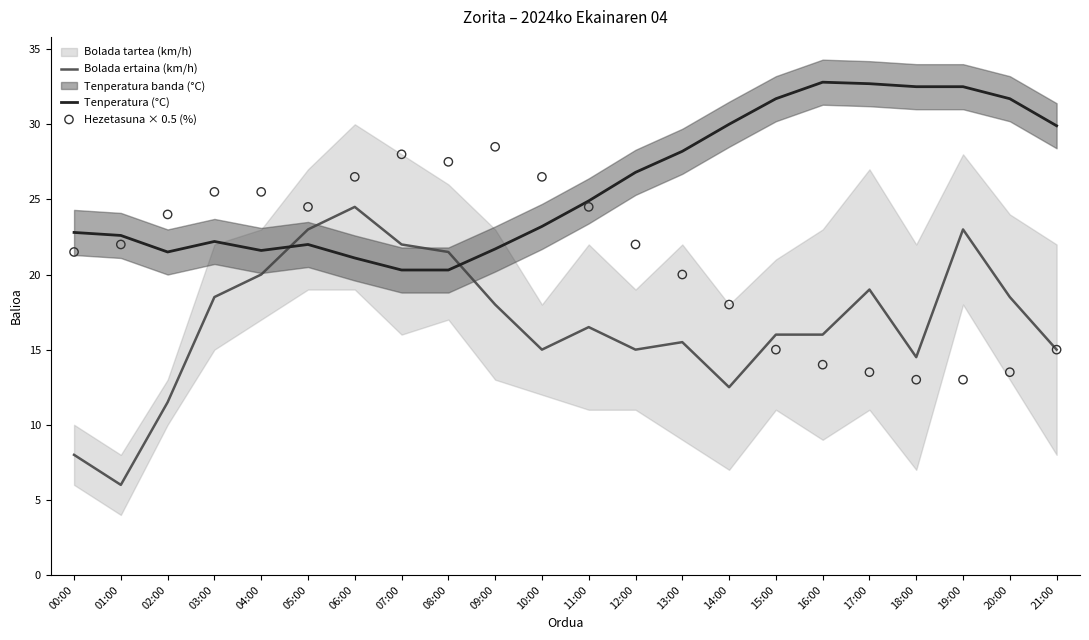

At how many categories does at least one series exceed 25?

17